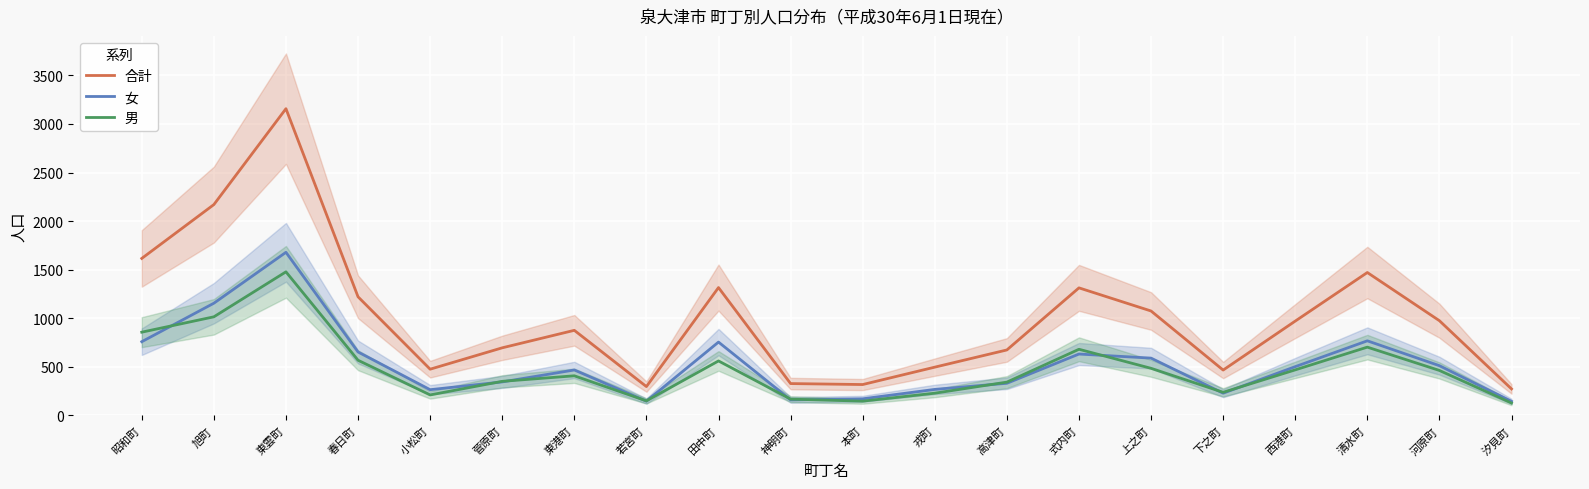

Count the number of data series in this chart.

3